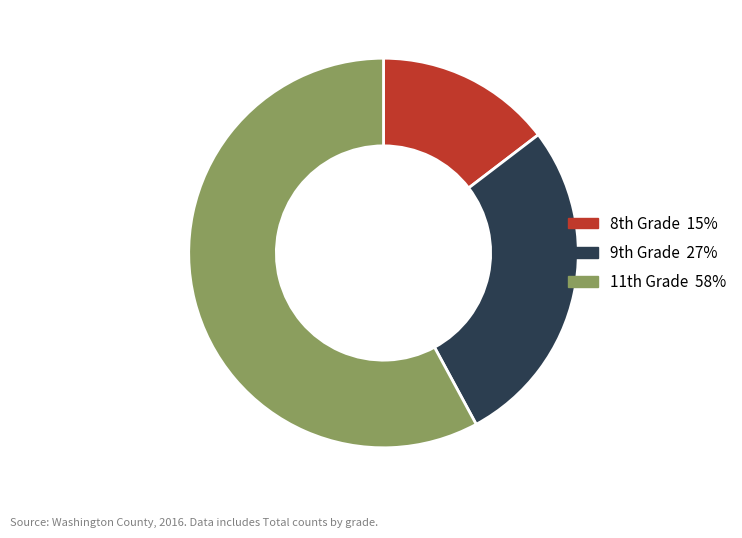

Rank the categories by value from lowest to highest.

8th Grade, 9th Grade, 11th Grade